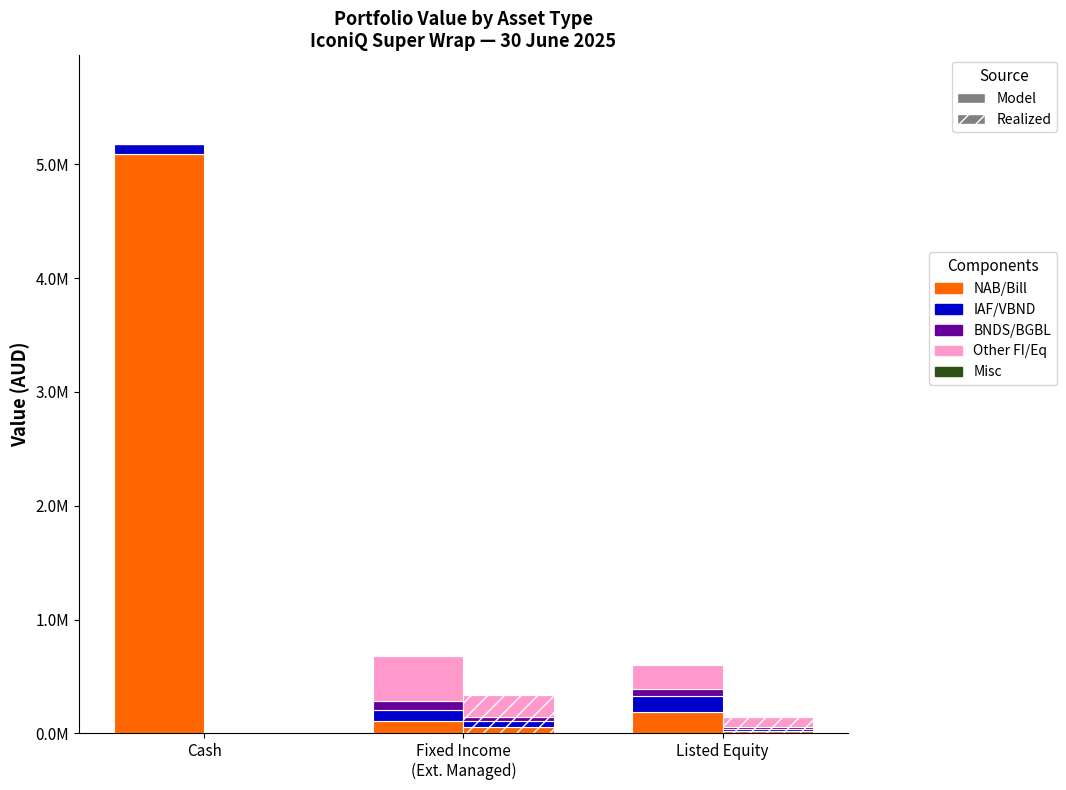

At which label does Component 2 reach its minimum?

Cash